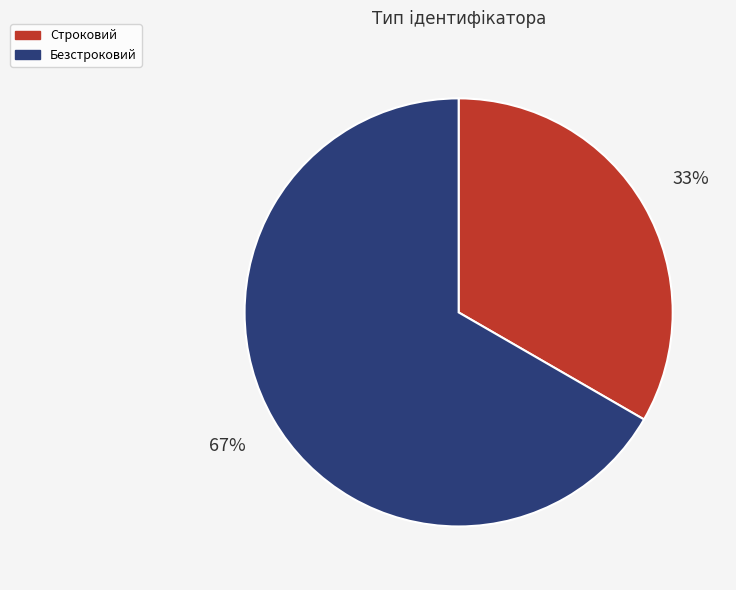

Is the sum of Строковий and Безстроковий greater than half?

Yes